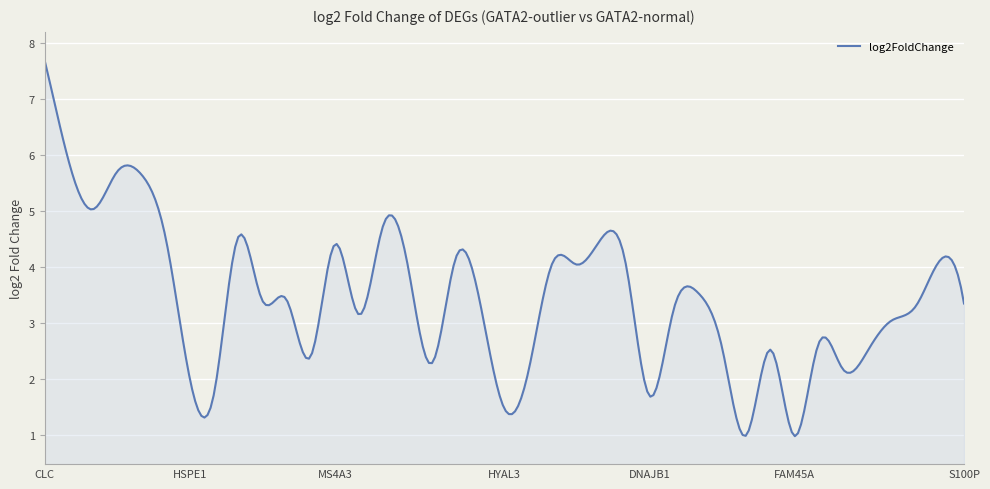

What is the difference between the maximum and minimum values?

6.7